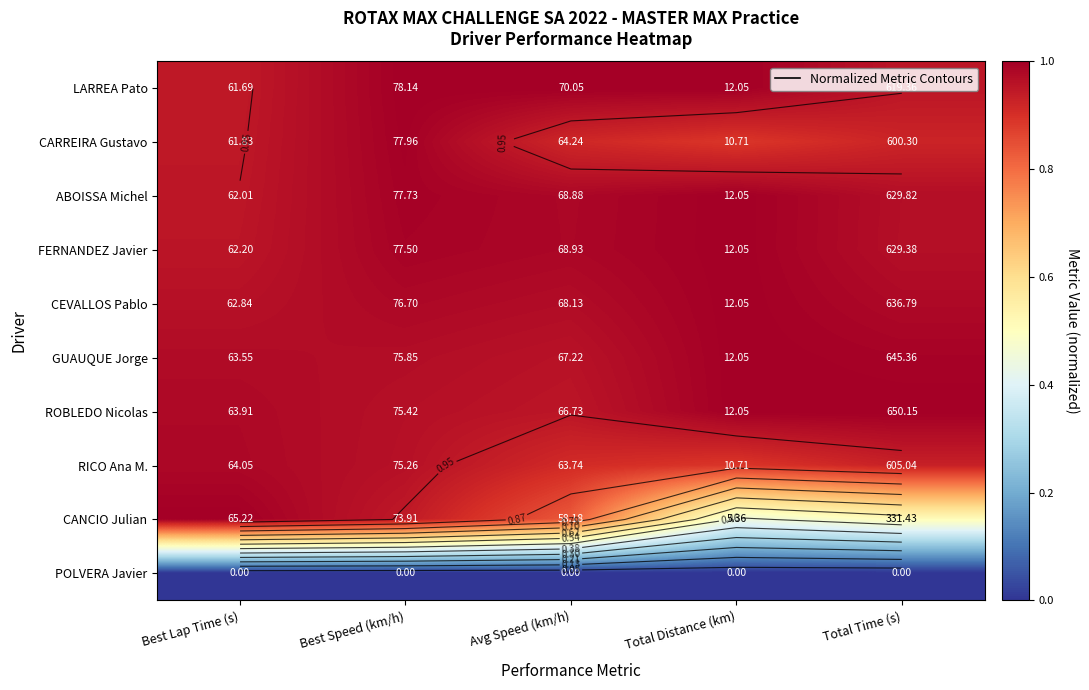

What is the sum of the ROBLEDO Nicolas values at Best Lap Time (s) and Total Time (s)?

2.0